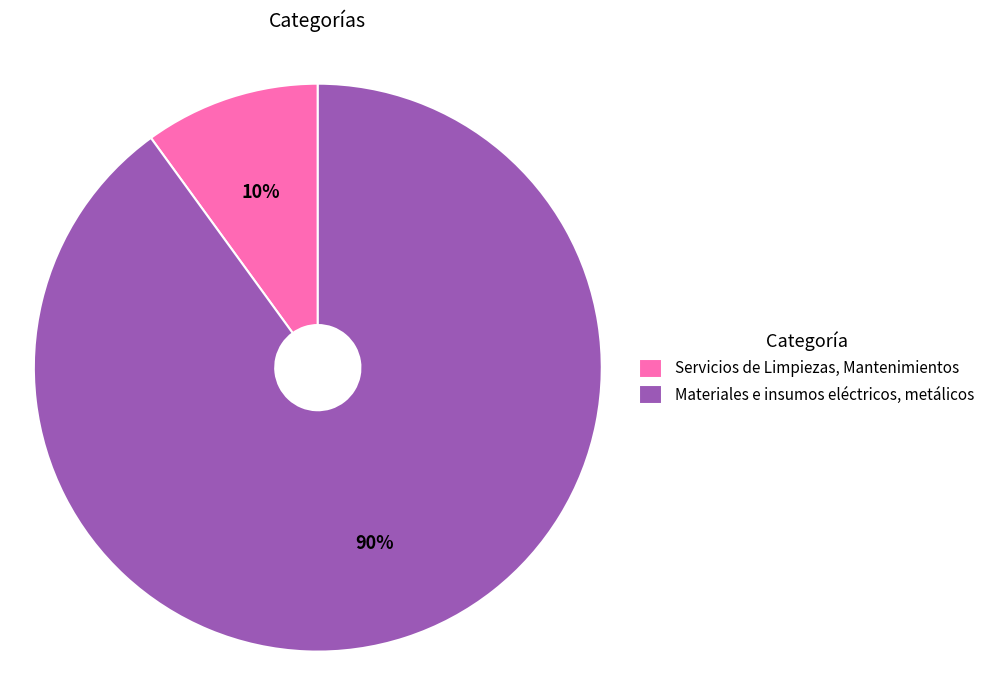

Rank the categories by value from highest to lowest.

Materiales e insumos eléctricos, metálicos, Servicios de Limpiezas, Mantenimientos